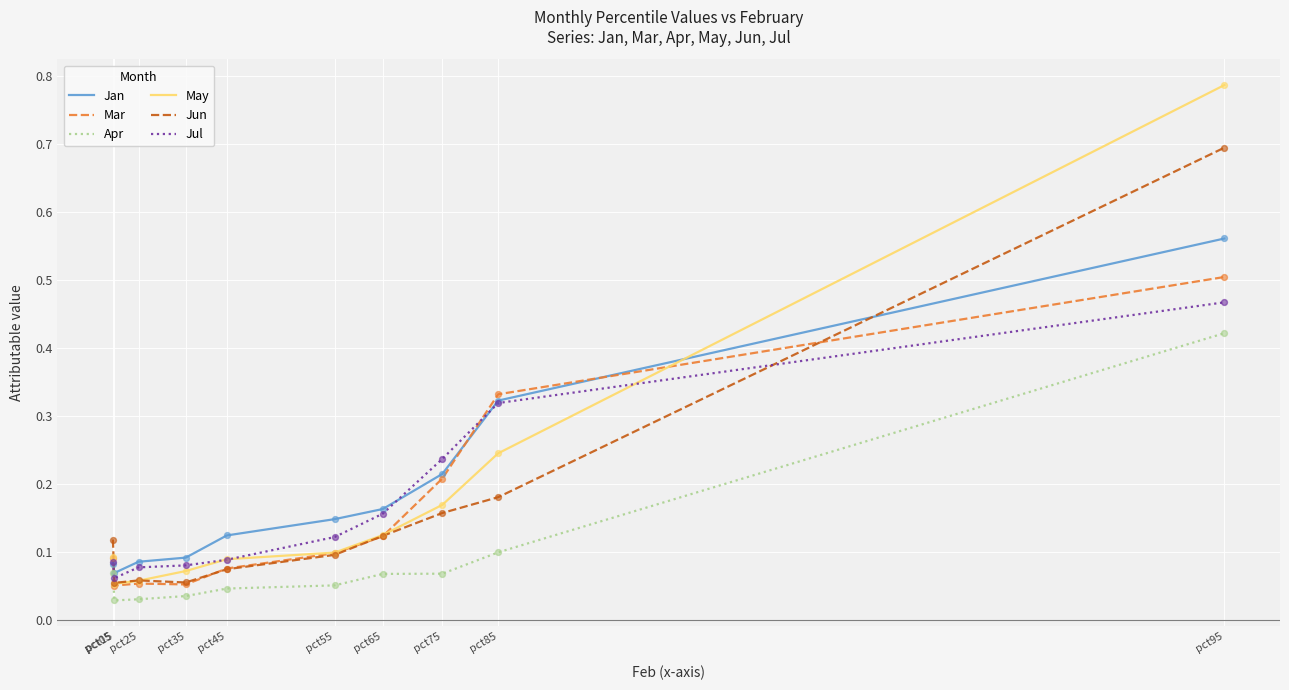

Which series has the largest total across all categories?

Jan